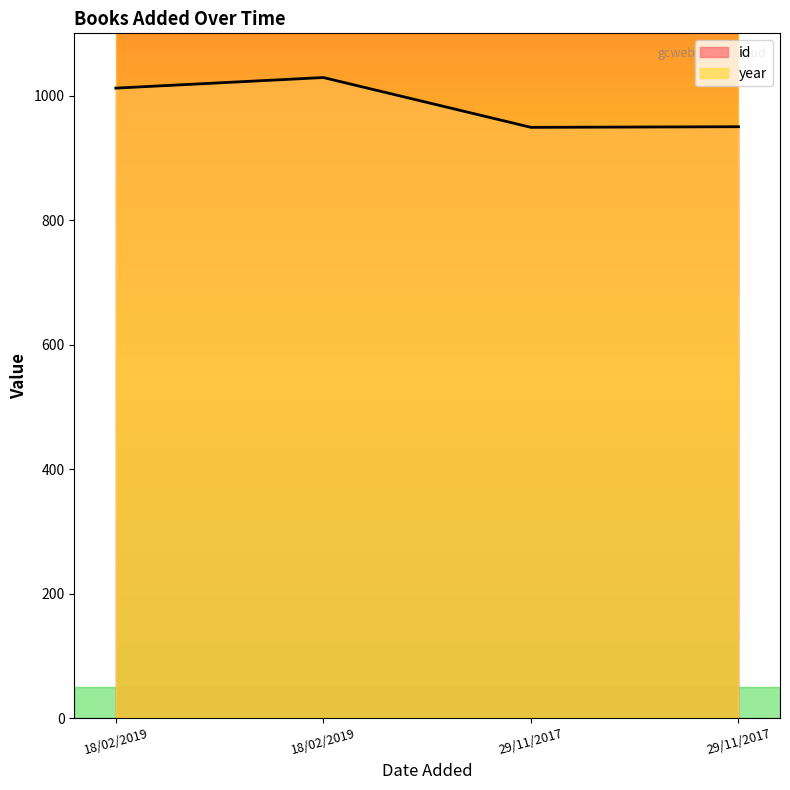

What is the value of the 4th point from the left?

949